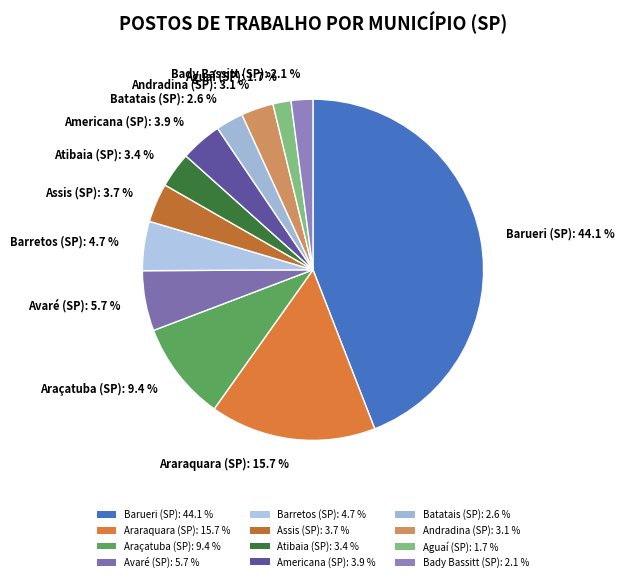

The Assis (SP) slice represents 4% of the pie. True or false?

True